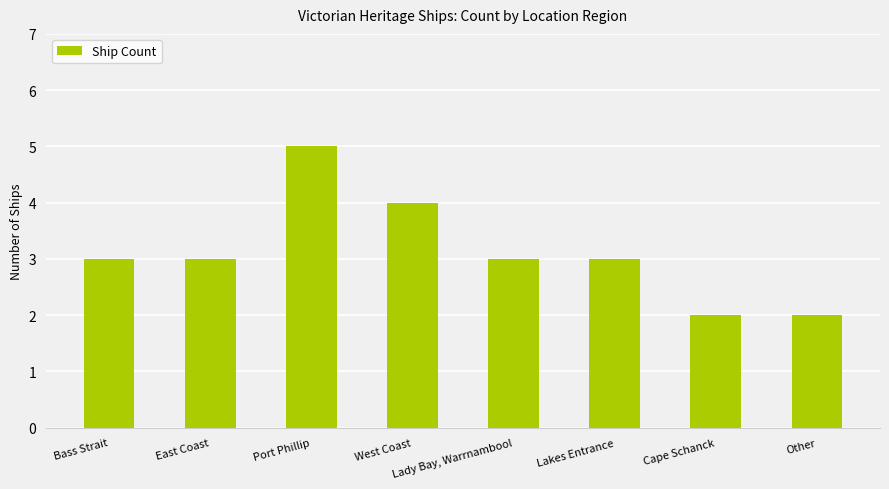

Which label corresponds to the largest value in the chart?

Port Phillip